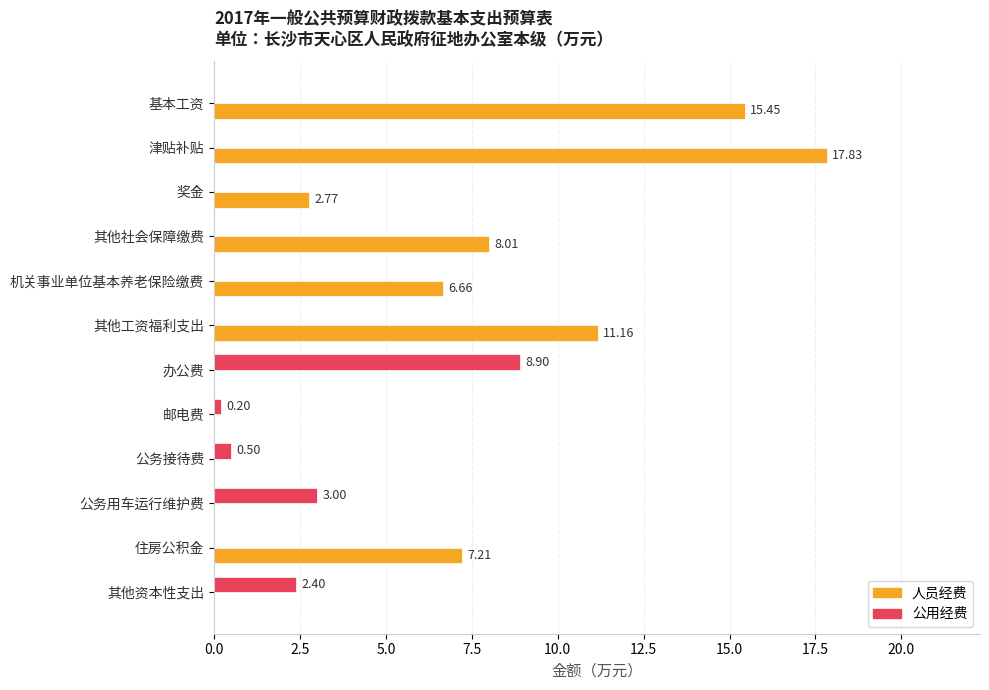

Which series changed the most between 奖金 and 住房公积金?

人员经费